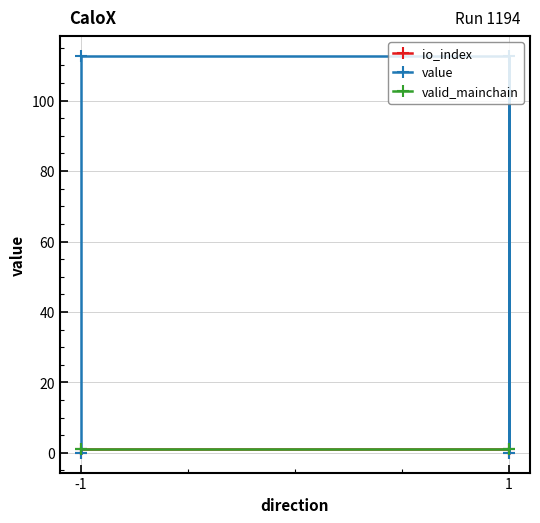

The value series shows 0.0 at 1. True or false?

True